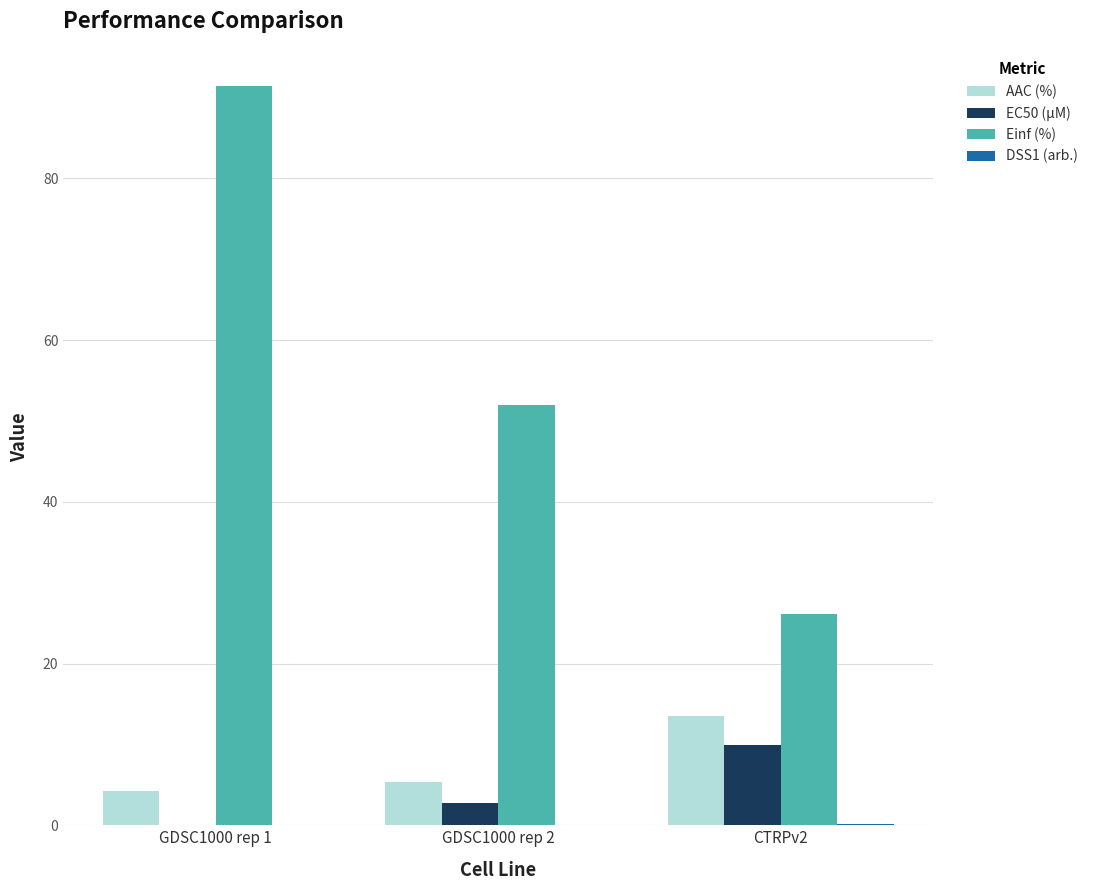

Where does the AAC (%) series first go above 5?

GDSC1000 rep 2